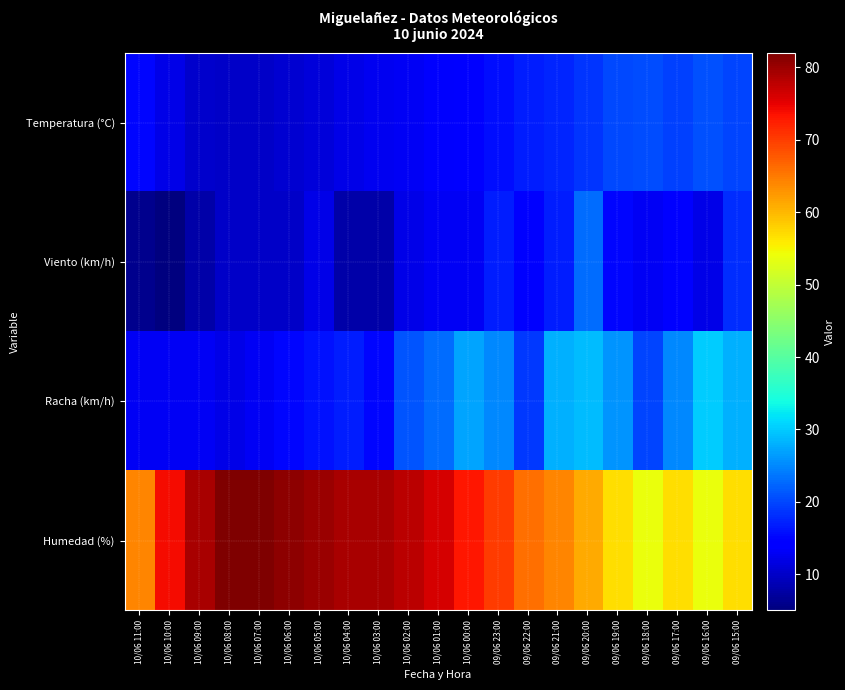

What is the greatest value displayed?

82.0